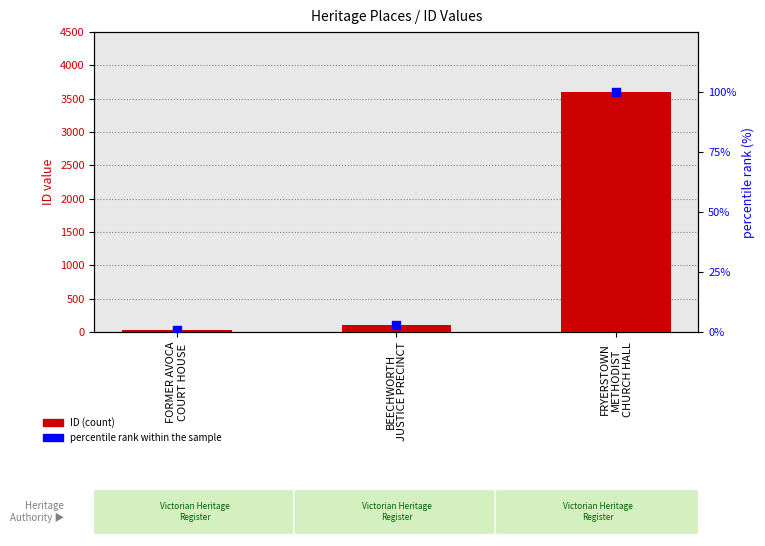

What is the total value across all series at BEECHWORTH
JUSTICE PRECINCT?

111.0